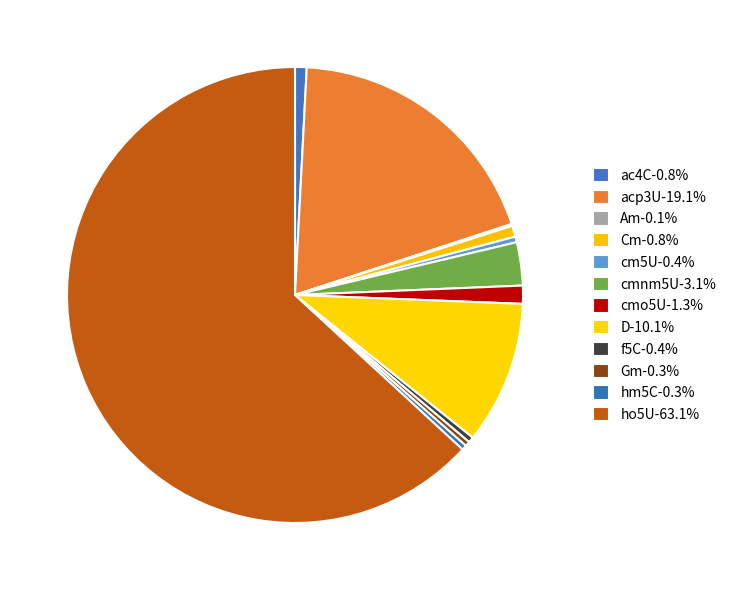

To the nearest percent, what is the difference between the largest and smallest slice percentages?

63%